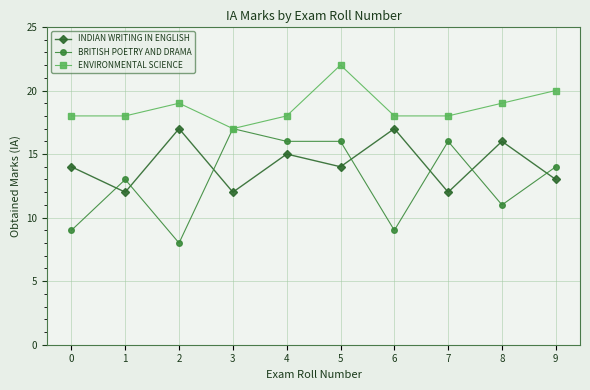

Reading right to left, what are all the values shown in this chart?

INDIAN WRITING IN ENGLISH: 9=13	8=16	7=12	6=17	5=14	4=15	3=12	2=17	1=12	0=14
BRITISH POETRY AND DRAMA: 9=14	8=11	7=16	6=9	5=16	4=16	3=17	2=8	1=13	0=9
ENVIRONMENTAL SCIENCE: 9=20	8=19	7=18	6=18	5=22	4=18	3=17	2=19	1=18	0=18